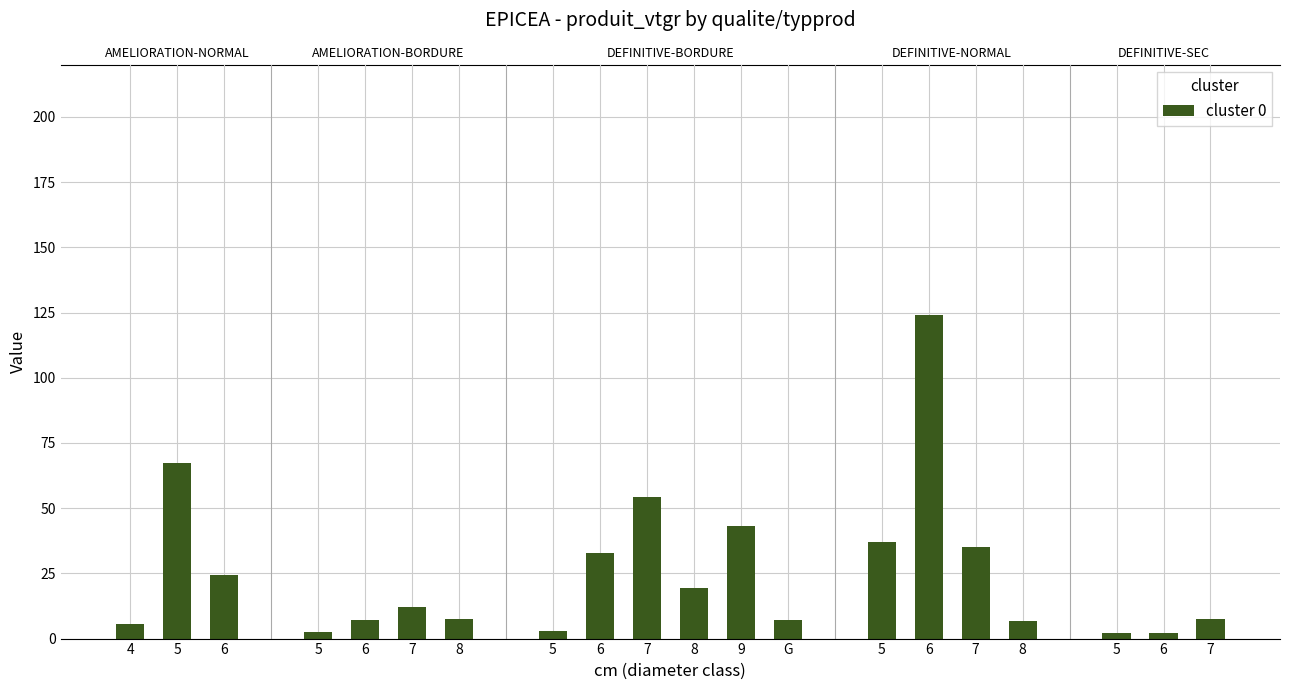

How many bars are there in total?

20